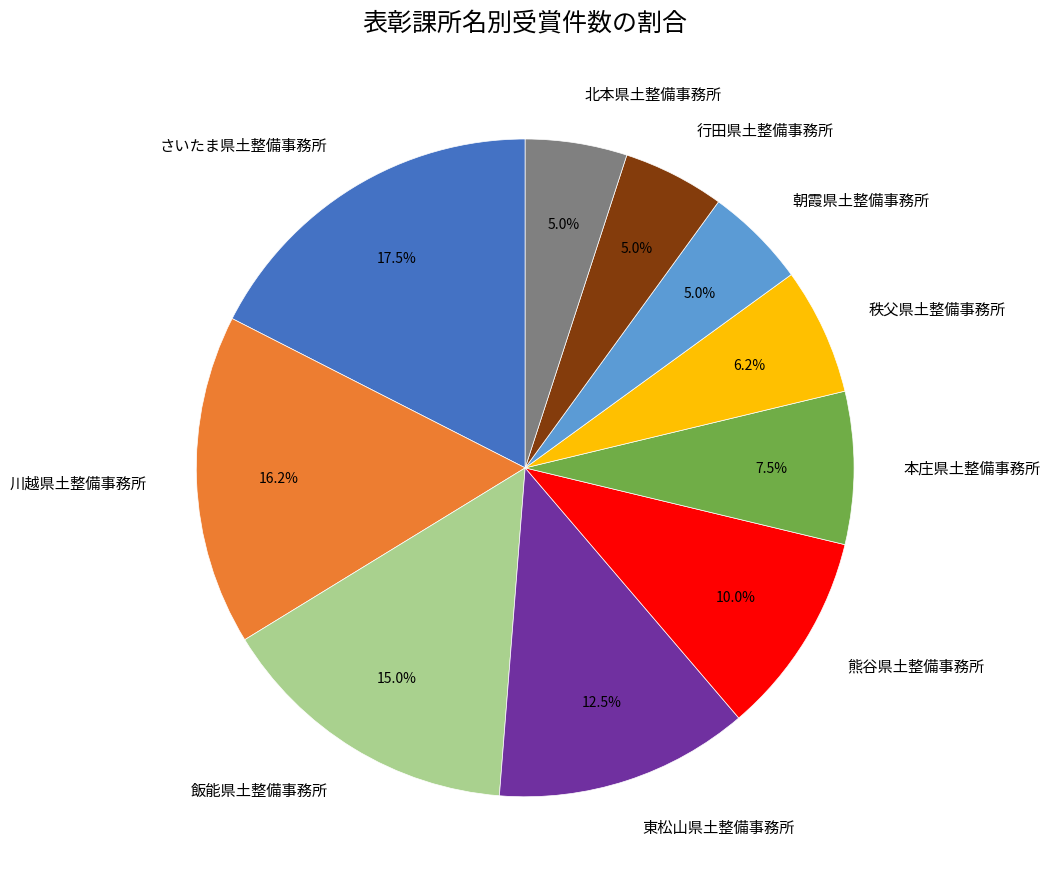

To the nearest percent, what is the combined percentage of 行田県土整備事務所 and 朝霞県土整備事務所?

10%